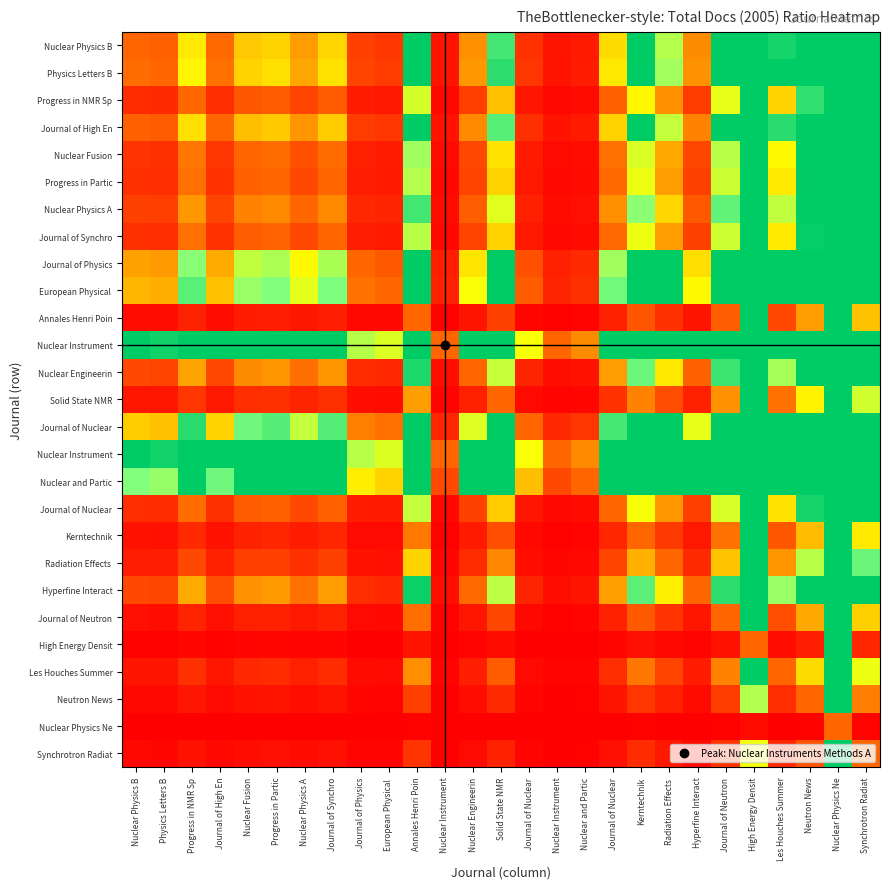

Count the number of data series in this chart.

27